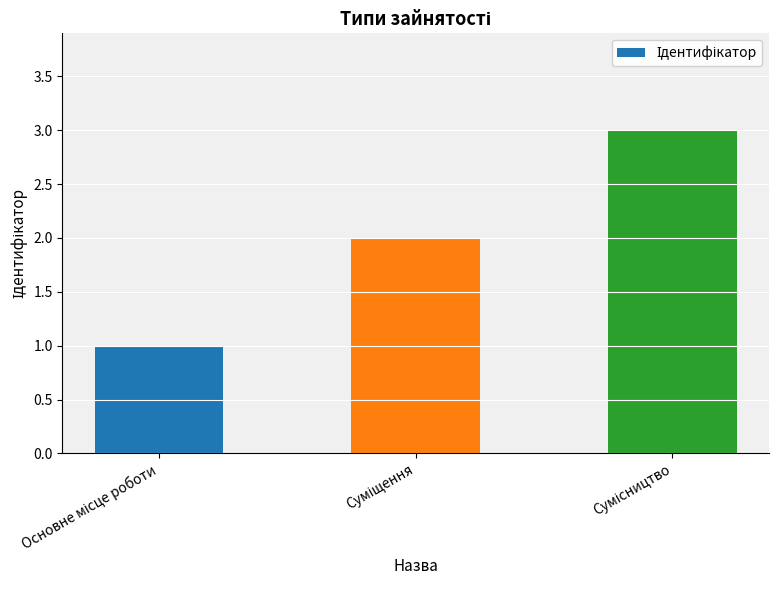

What is the maximum value shown in the chart?

3